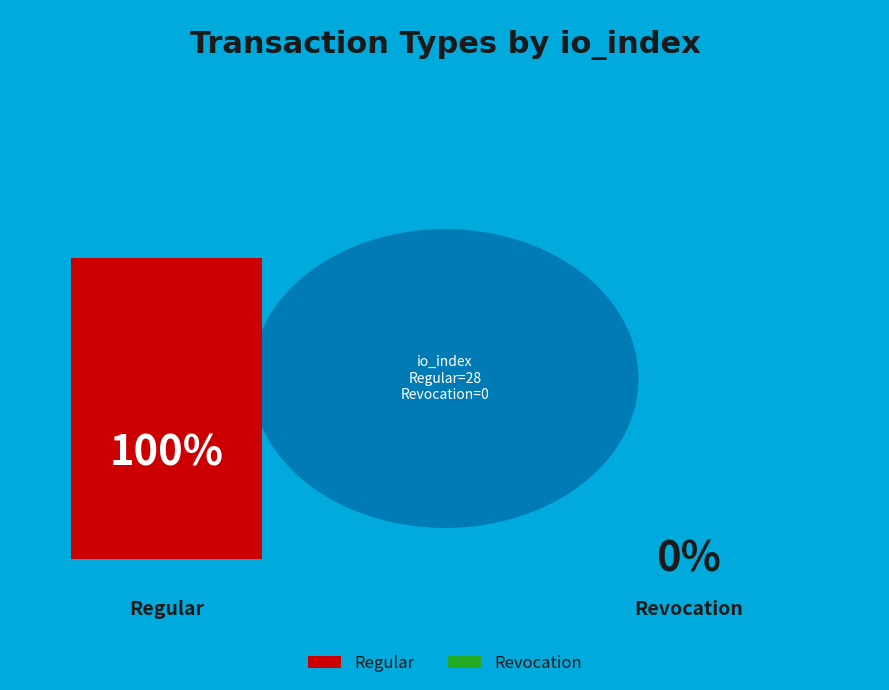

What is the largest slice in the pie chart?

Regular (io_index=28)